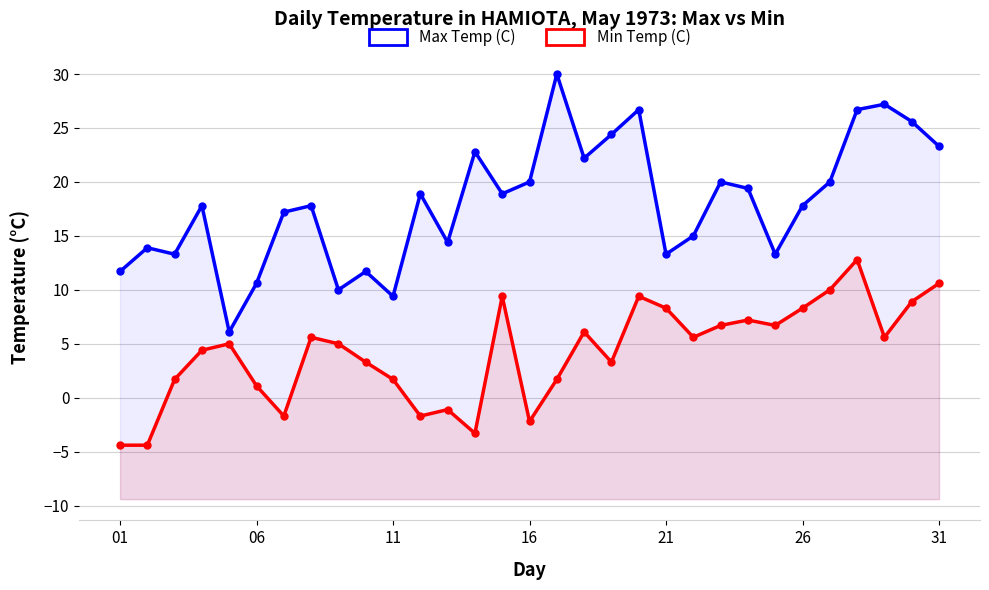

Which category has the lowest value across all series?

01